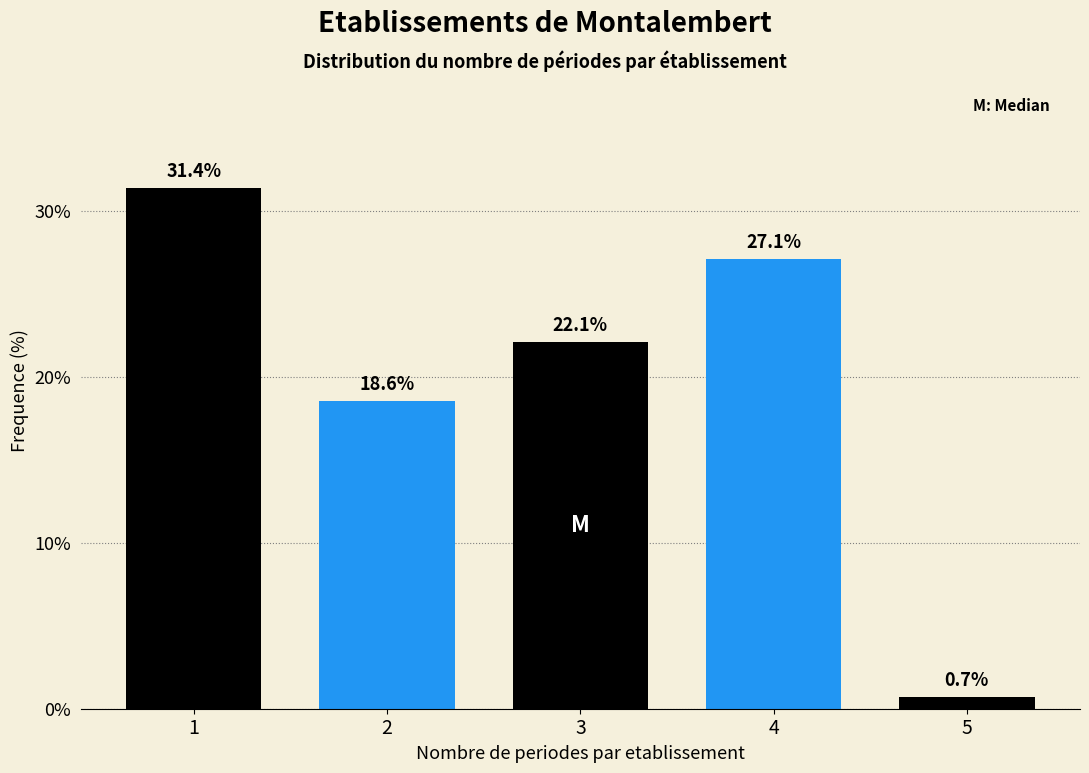

Reading left to right, list all the values displayed in this chart.

31.4	18.6	22.1	27.1	0.7